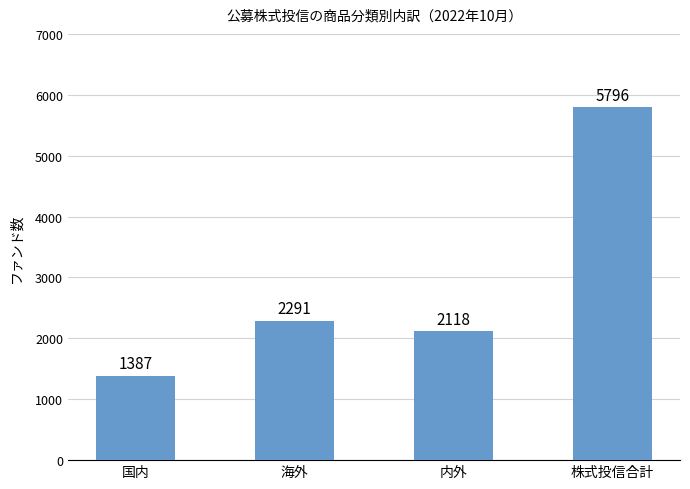

At which label is the value closest to 3591?

海外